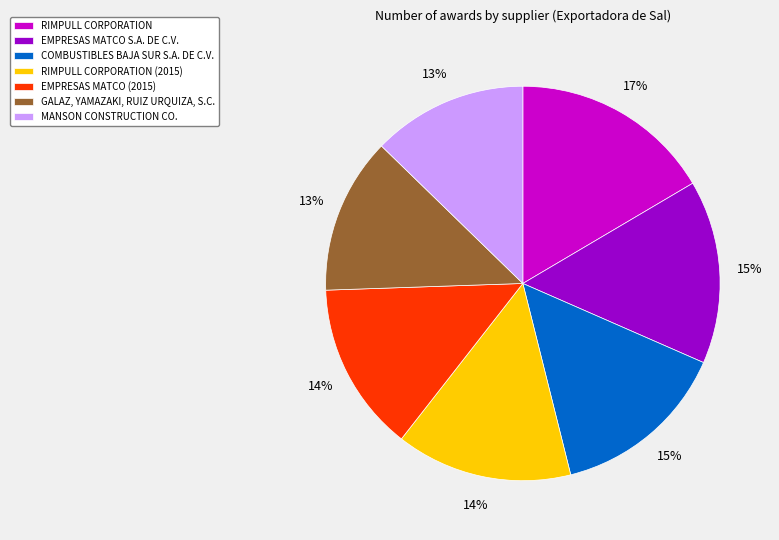

Is it true that COMBUSTIBLES BAJA SUR S.A. DE C.V. is 23% of the pie?

False